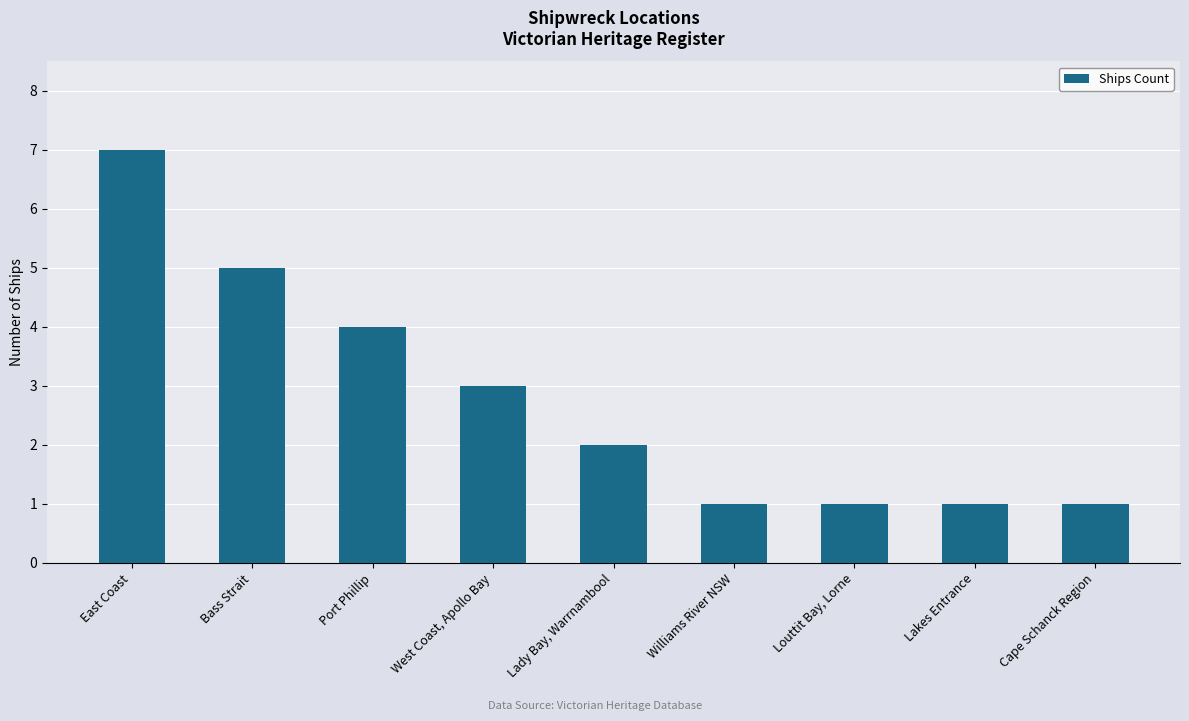

What is the sum of the values at East Coast and Lady Bay, Warrnambool?

9